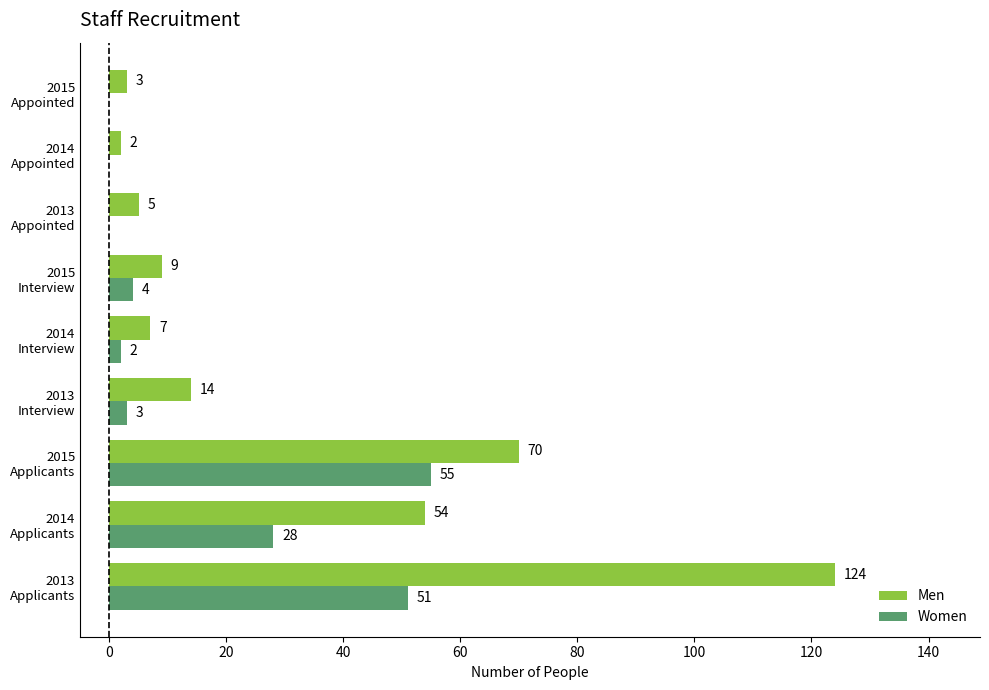

How many positive values does the Women series have?

6